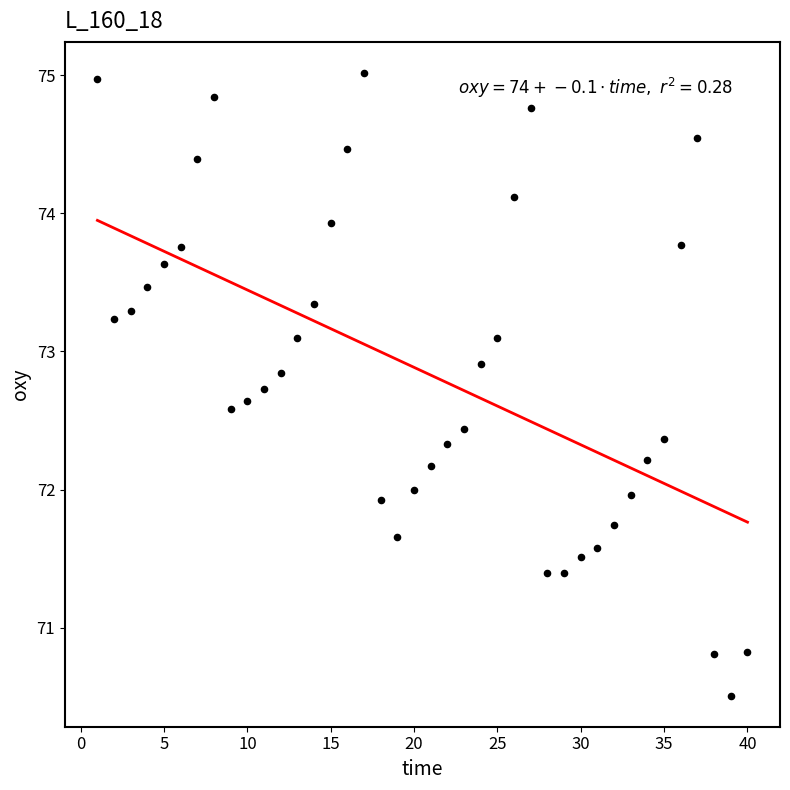

What is the range of X values (max minus min)?

39.0